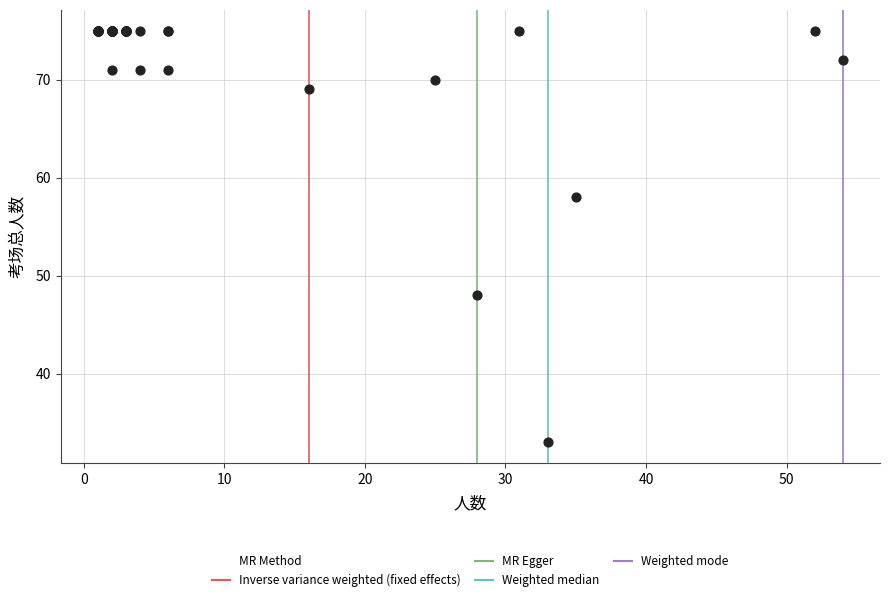

What Y value in the scatter plot is closest to 54?

58